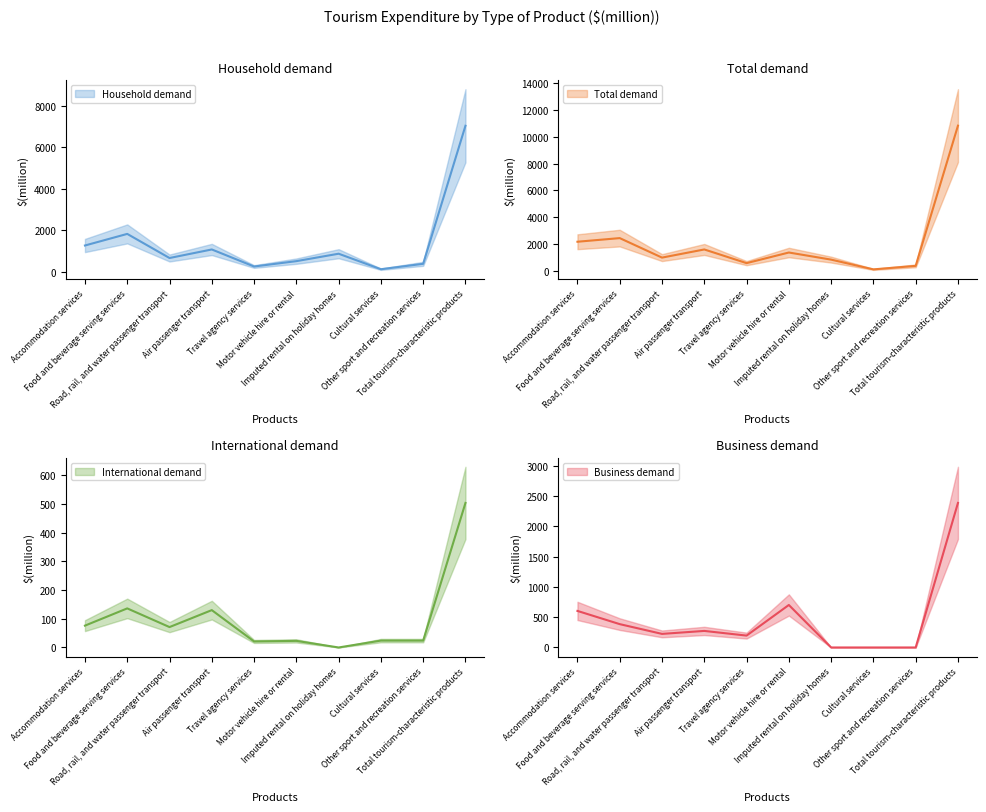

At which label is Household demand closest to 3587?

Food and beverage serving services